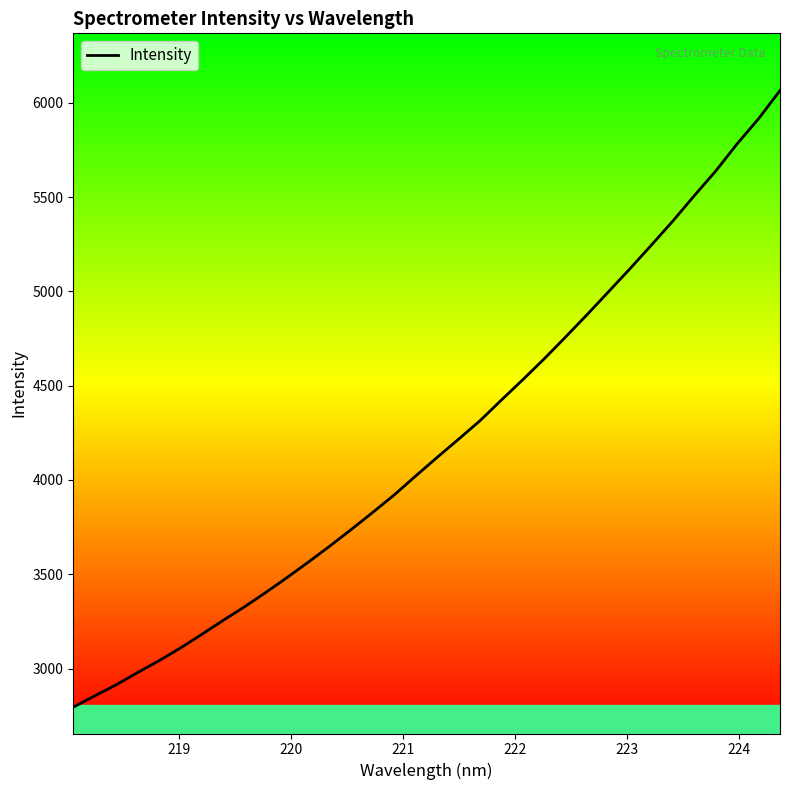

What is the difference between the maximum and minimum values?

3269.0